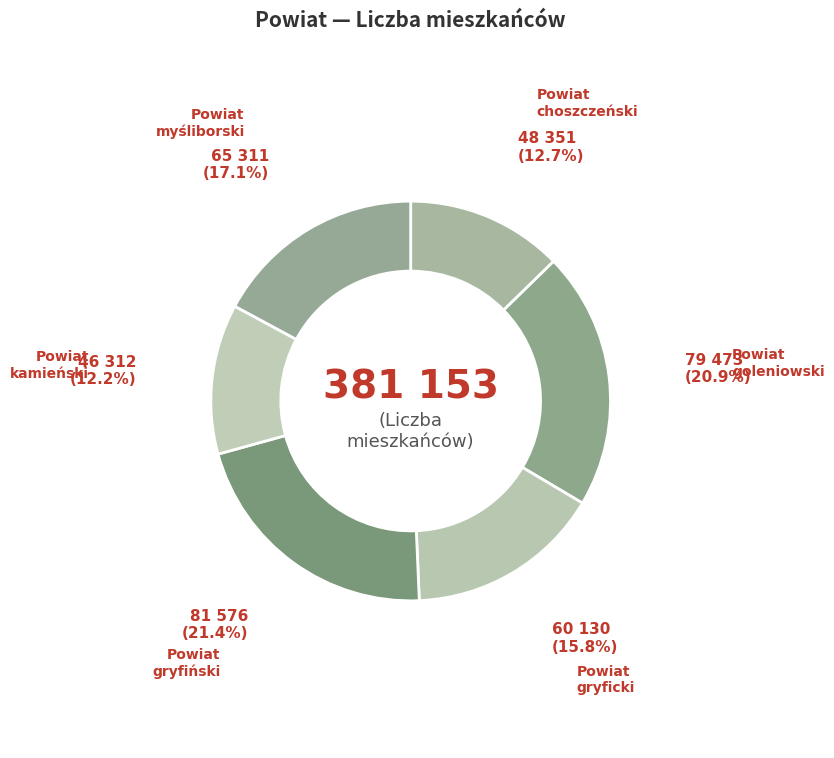

How many slices are in this pie chart?

6